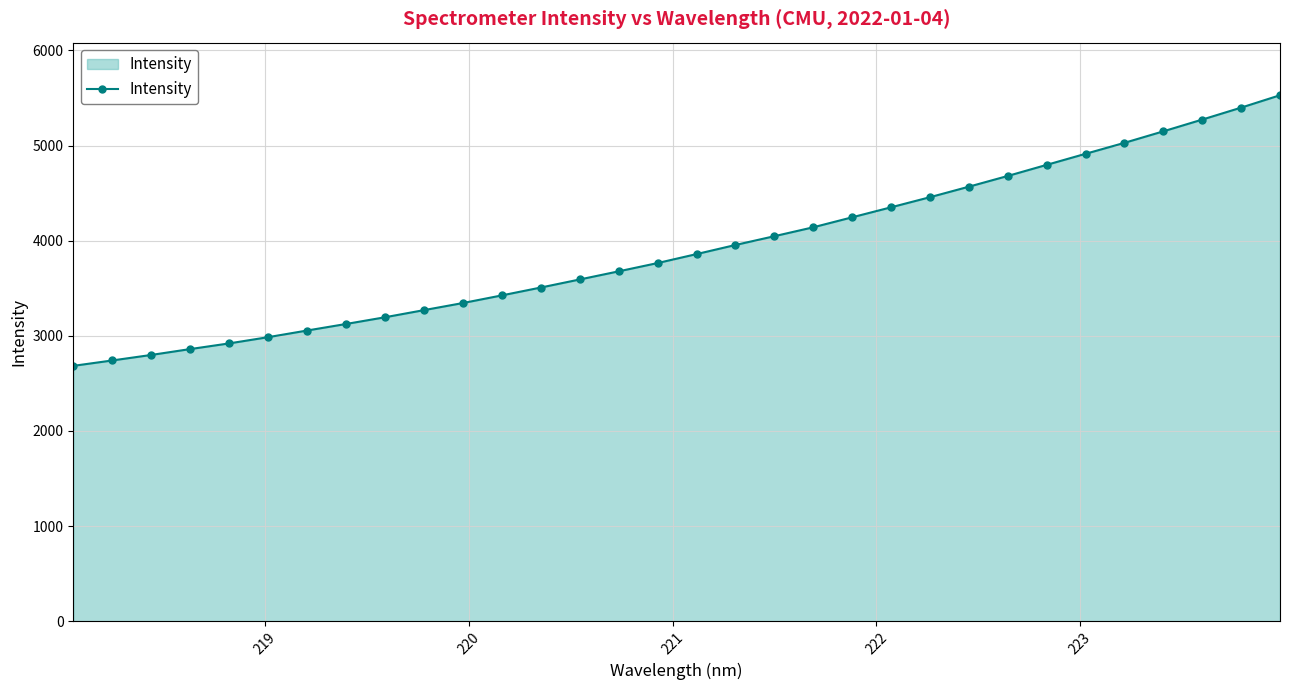

What is the minimum value shown in the chart?

2684.0